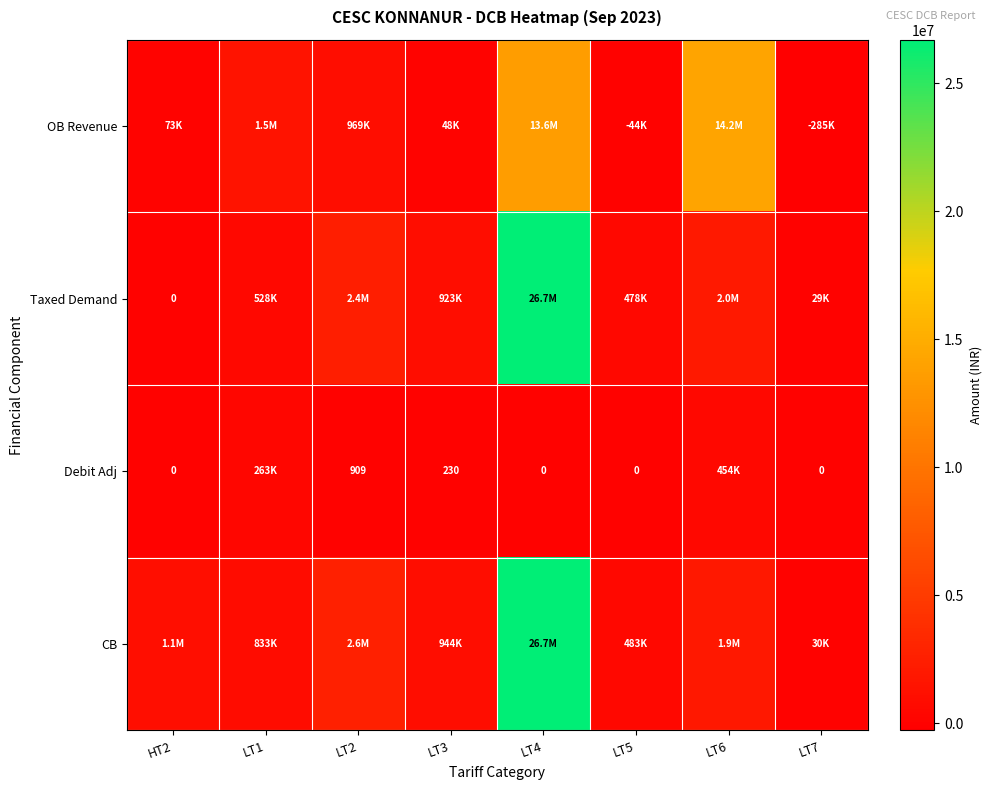

Is it true that Taxed Demand equals 689017.1 at LT5?

False